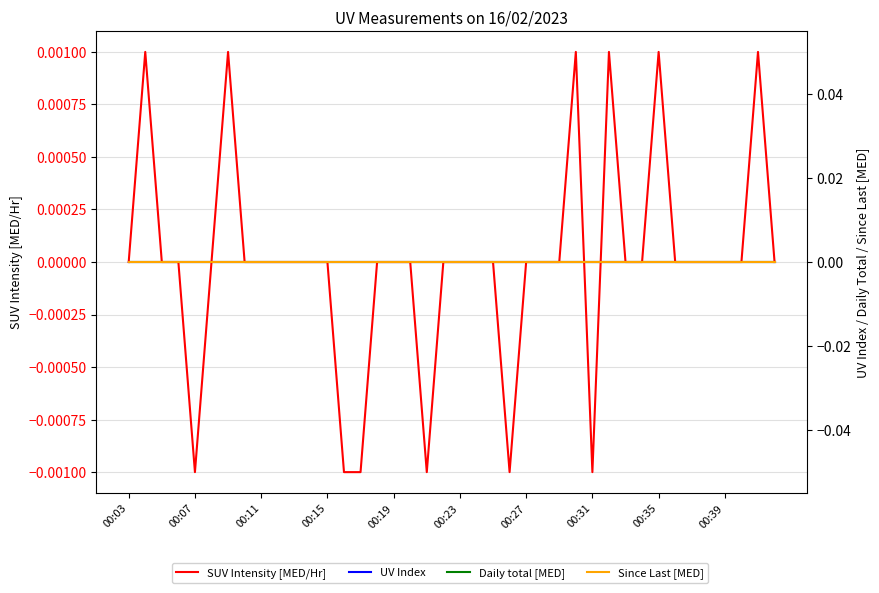

Which series has the largest total across all categories?

SUV Intensity [MED/Hr]